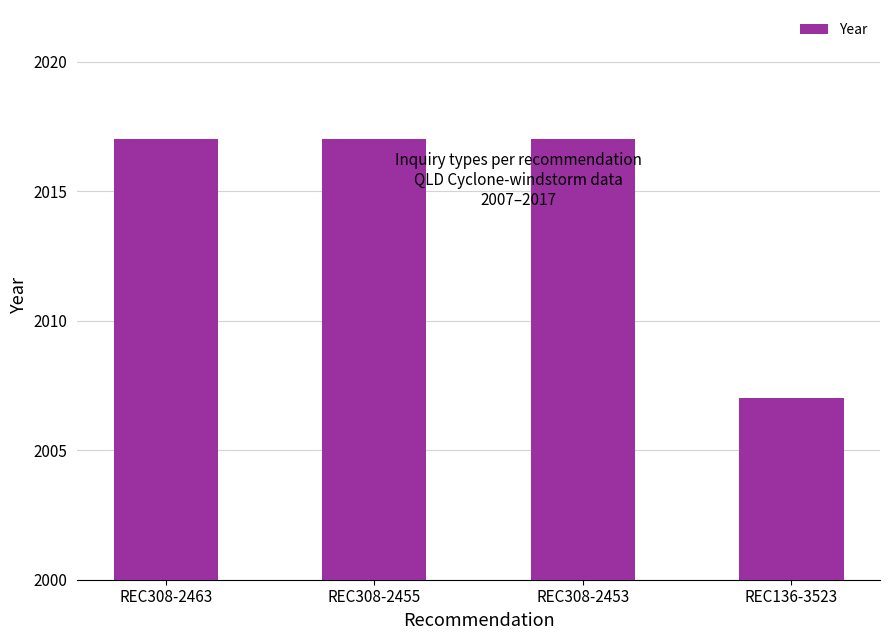

Approximately how many times larger is the value at REC308-2455 compared to REC308-2453?

1.0